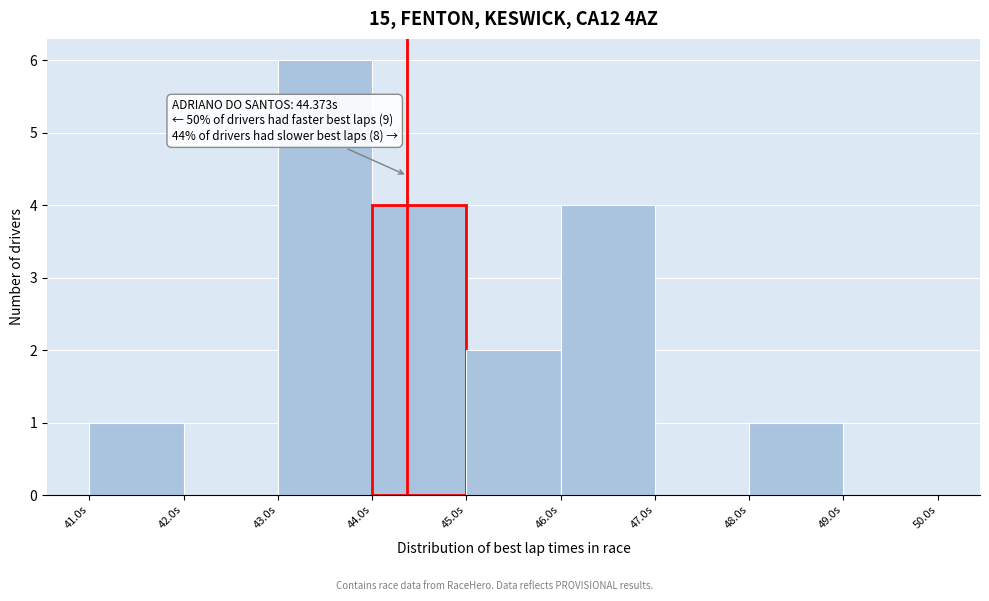

Over which range of the x-axis is the bar tallest?

43 to 44